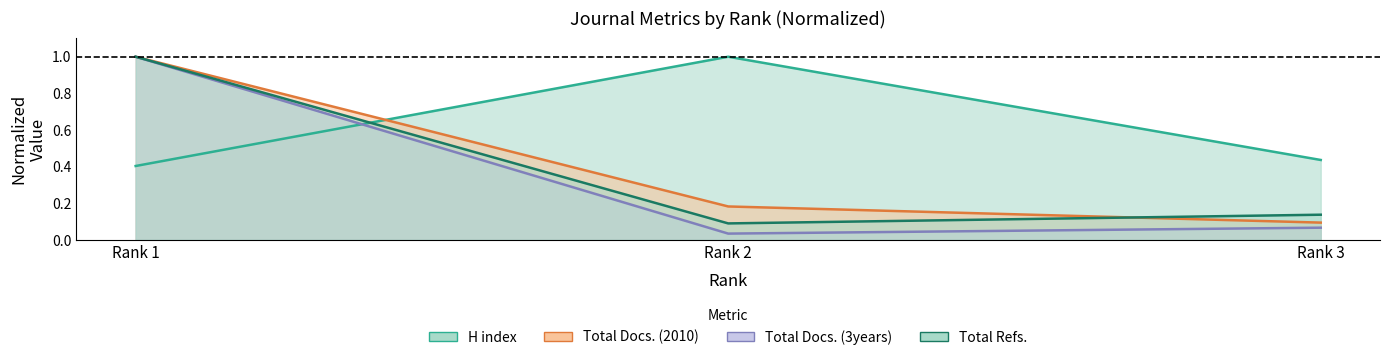

What are all the series names shown in the legend?

H index, Total Docs. (2010), Total Docs. (3years), Total Refs.